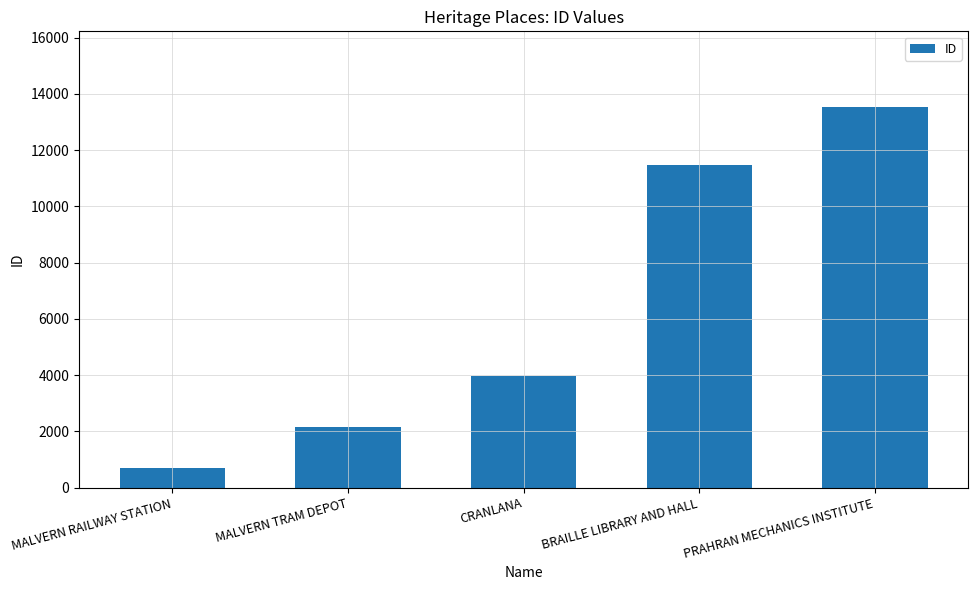

List the labels in order of value, largest first.

PRAHRAN MECHANICS INSTITUTE, BRAILLE LIBRARY AND HALL, CRANLANA, MALVERN TRAM DEPOT, MALVERN RAILWAY STATION